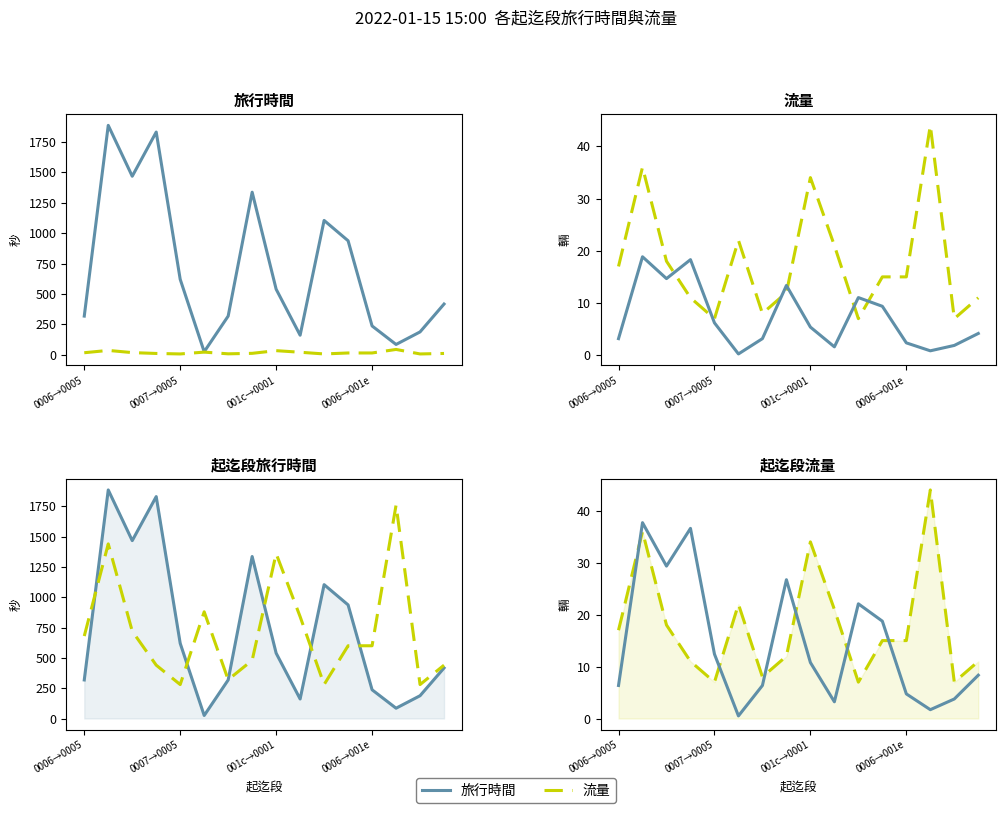

Where do 旅行時間(×0.02) and 流量 first cross each other?

0006→0005 and 0007→0005